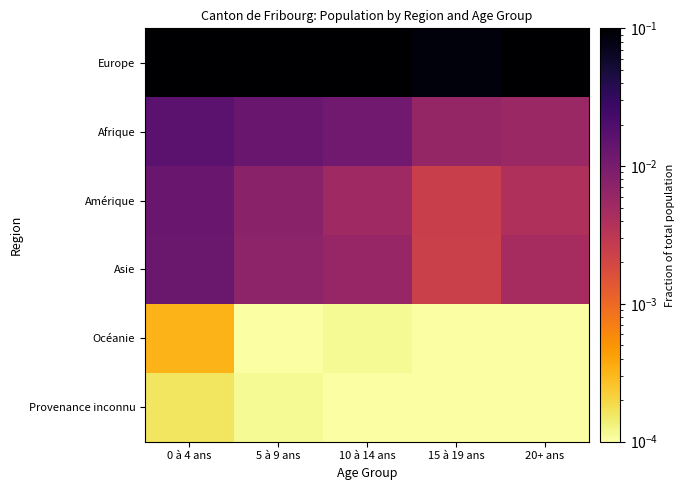

List the series in order of their peak value, lowest first.

Provenance inconnu, Océanie, Asie, Amérique, Afrique, Europe